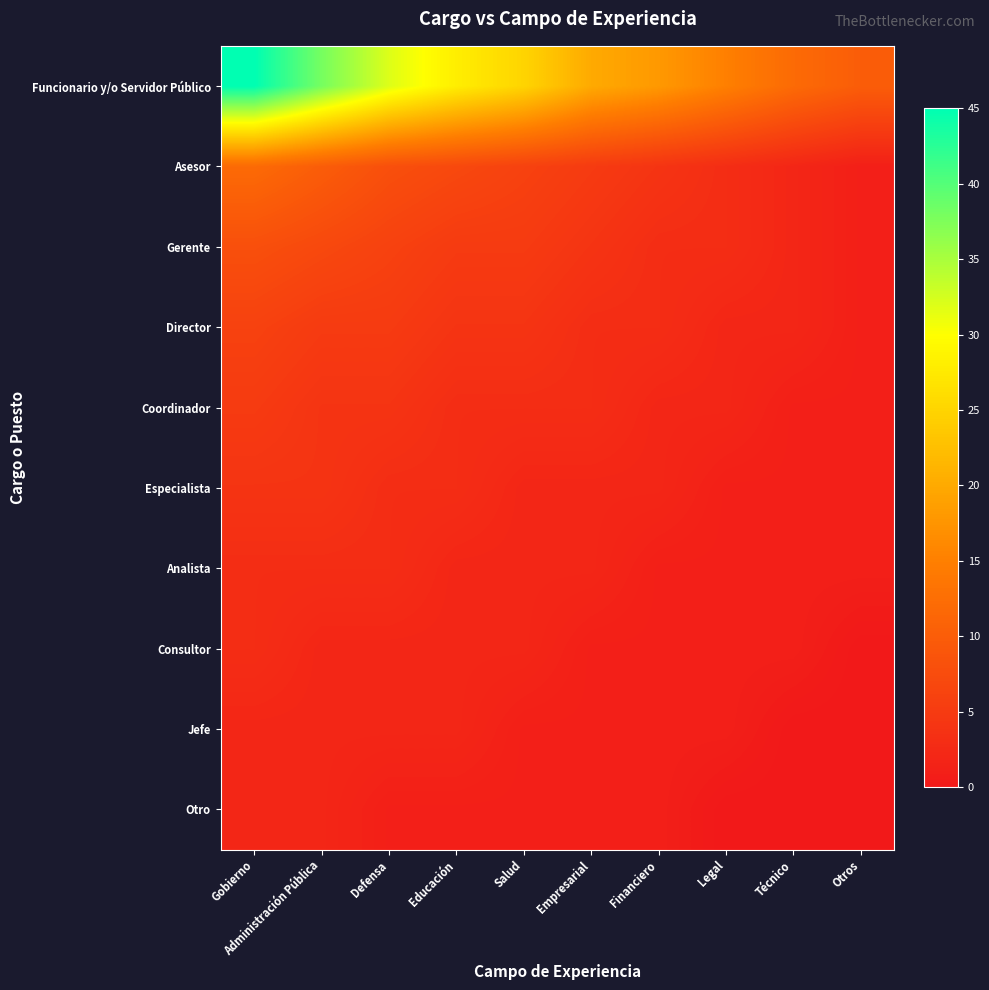

At which category is the sum across all series the highest?

Gobierno